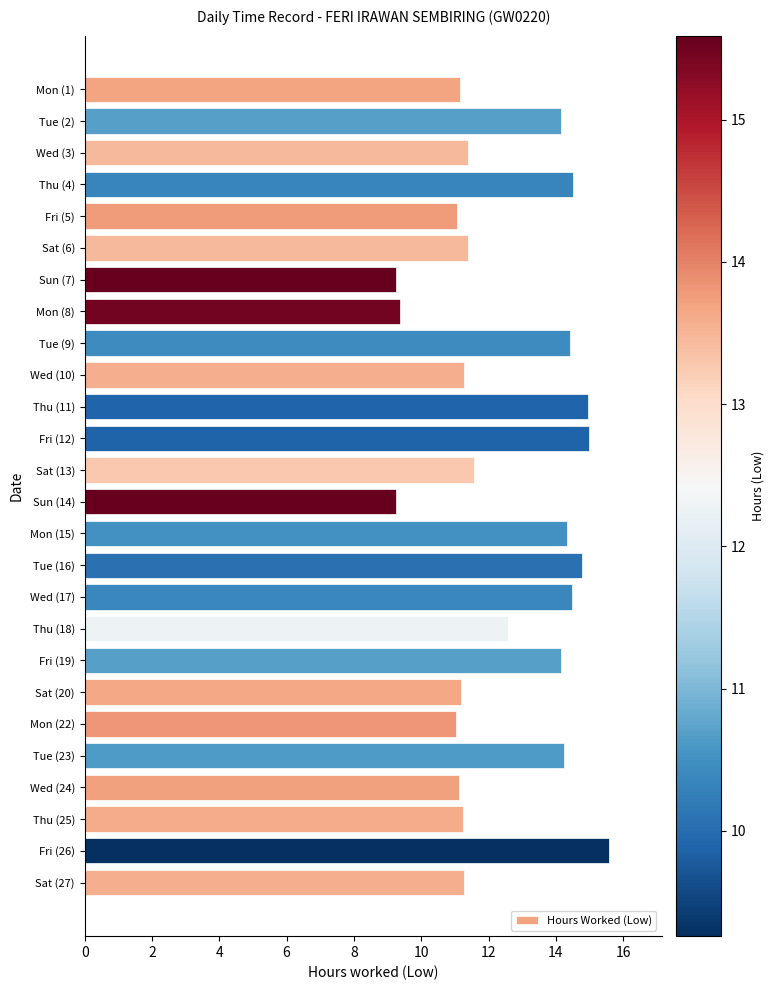

How many distinct data groups are displayed?

1